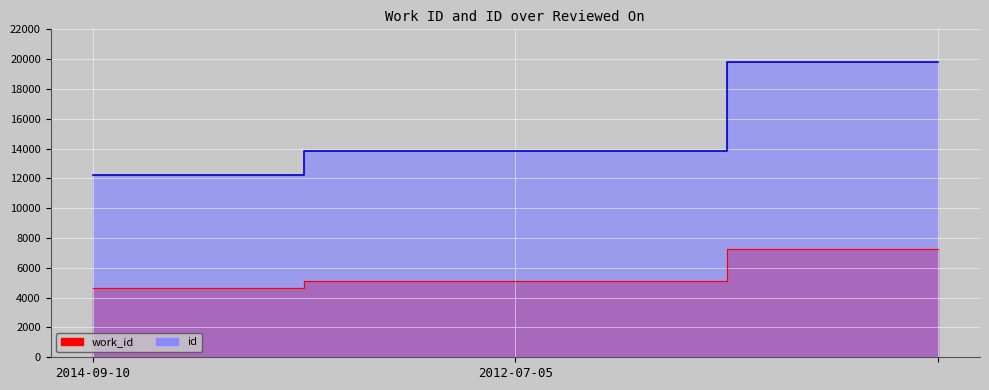

Which category has the lowest value across all series?

2014-09-10